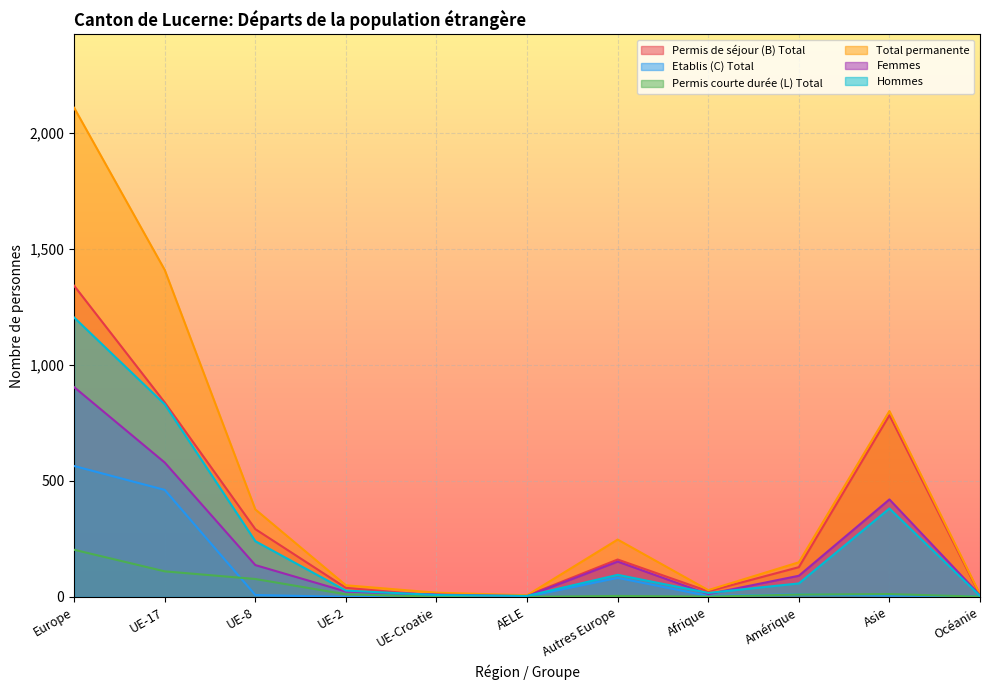

What is the spread (max minus min) of values at UE-2?

50